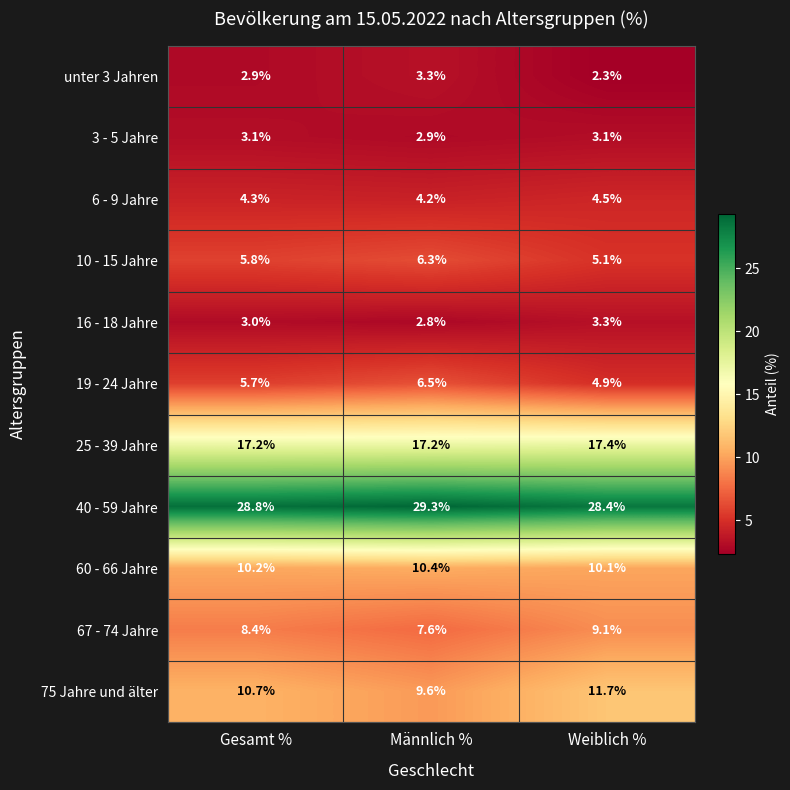

True or false: 6 - 9 Jahre has a value of 8.1 at Weiblich %.

False